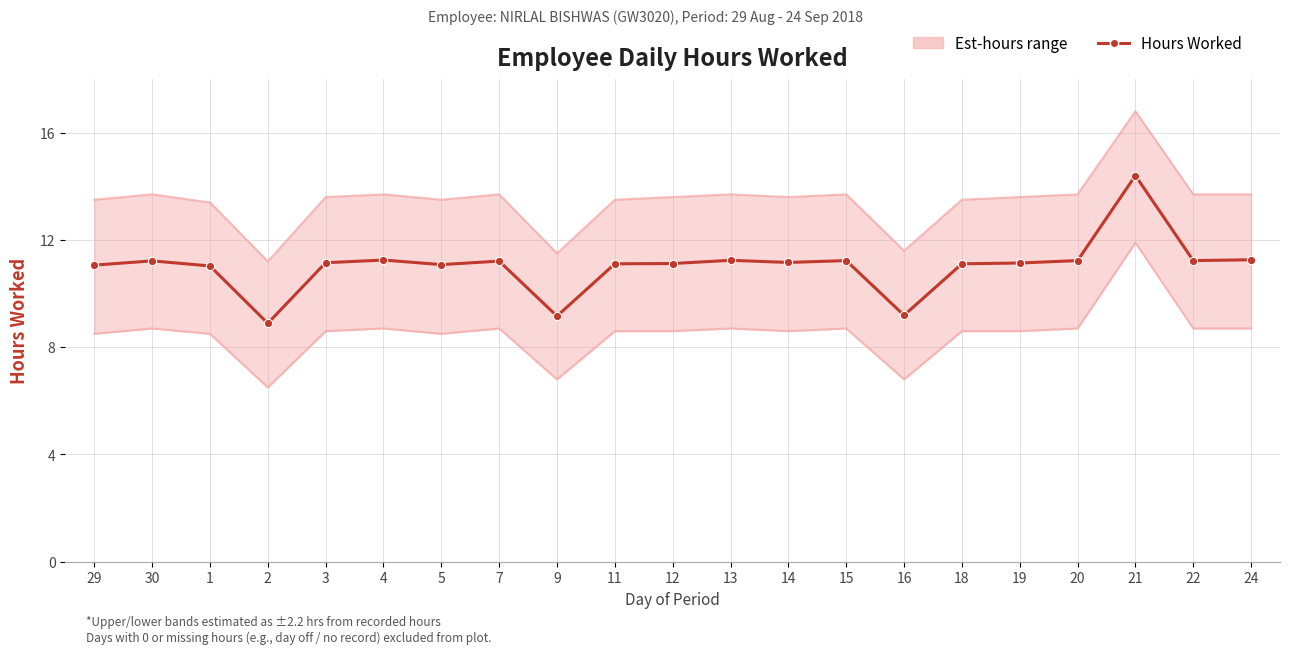

True or false: Lower band and Upper band cross at least once.

False